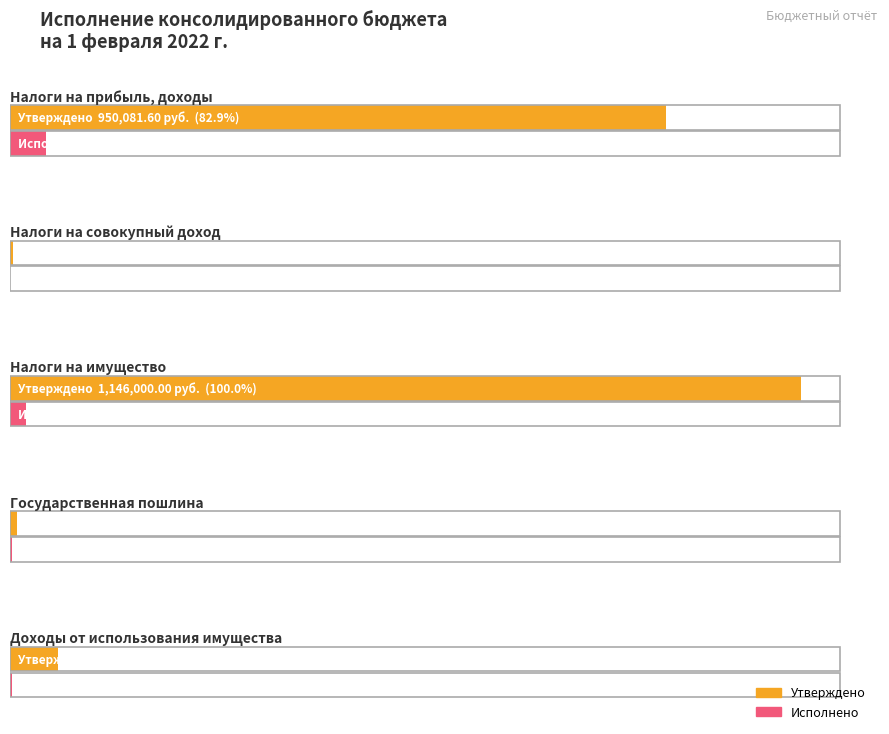

What is the average value of the Исполнено series?

16355.9